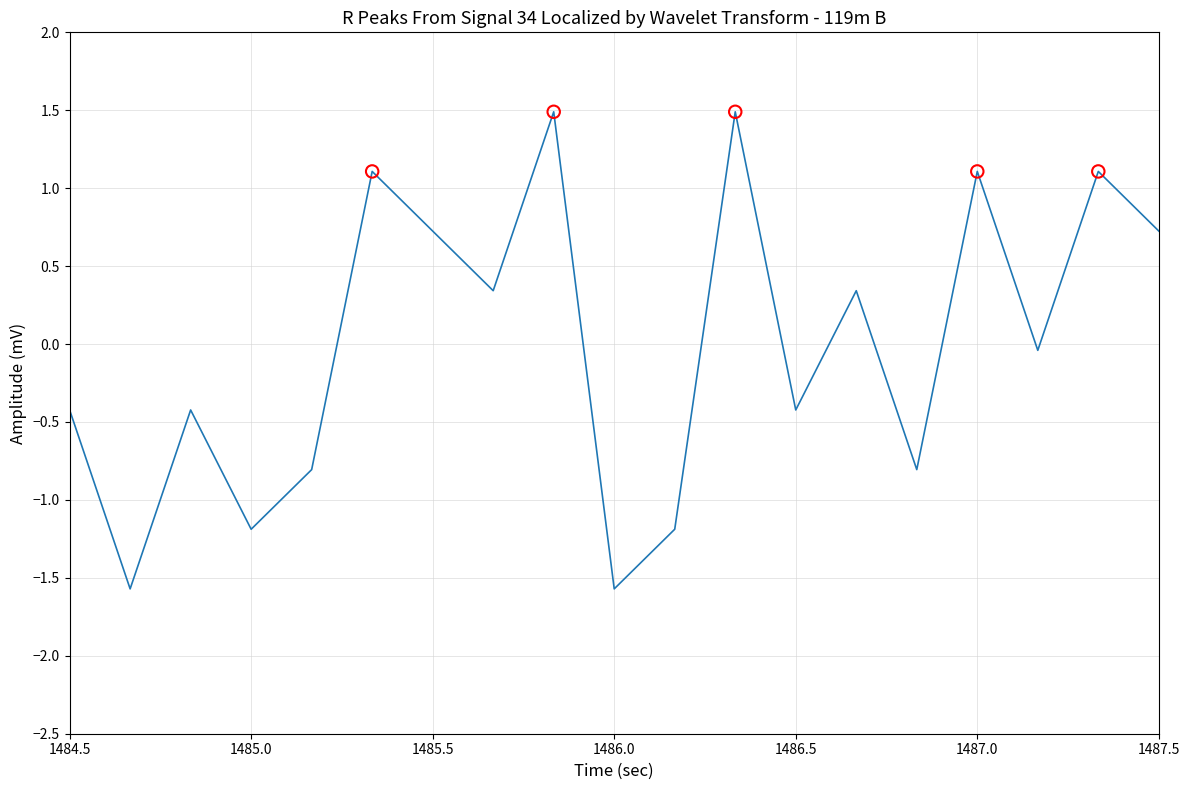

What is the maximum value shown in the chart?

1.5